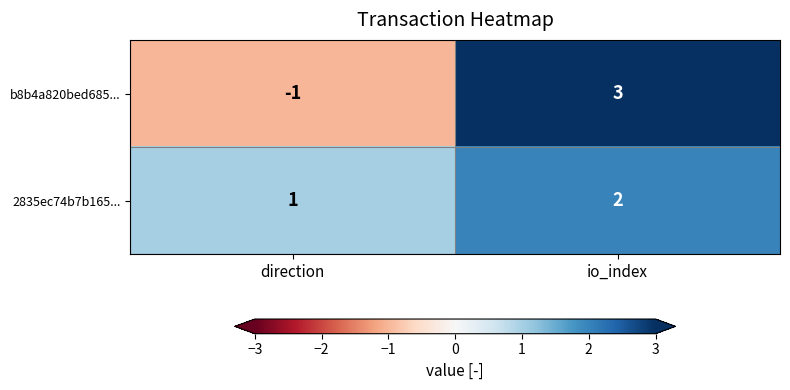

What is the sum of all 2835ec74b7b165... values?

3